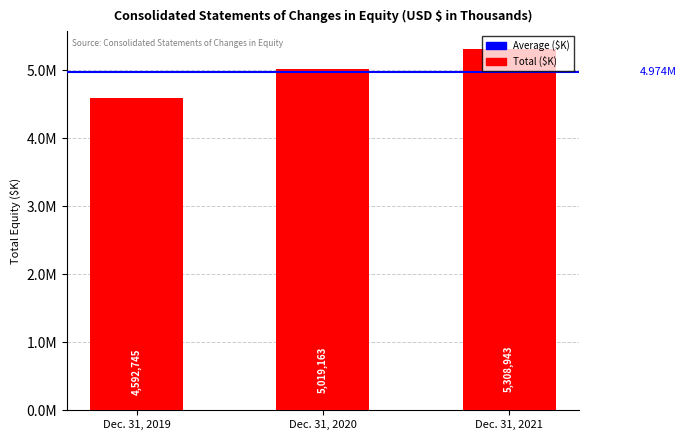

What value does the data have at Dec. 31, 2020?

5019163